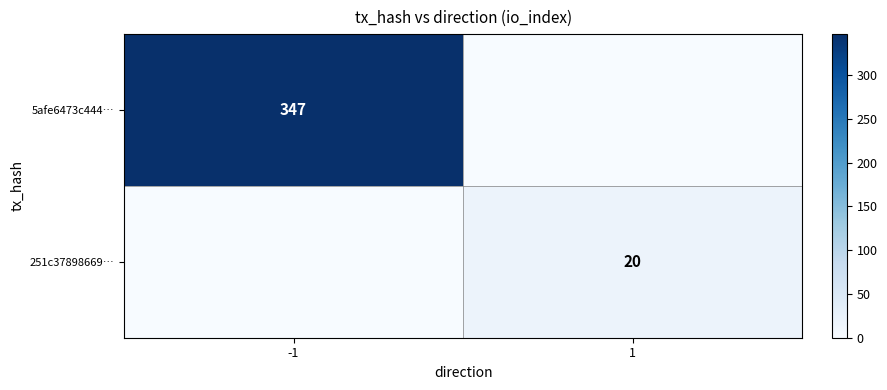

Is it true that 5afe6473c444… equals 347 at -1?

True